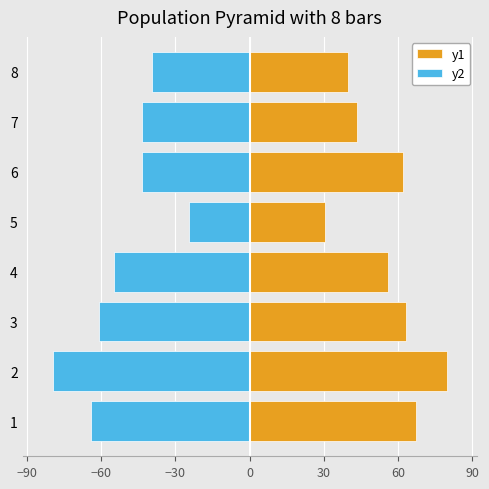

Does the chart contain any negative values?

Yes